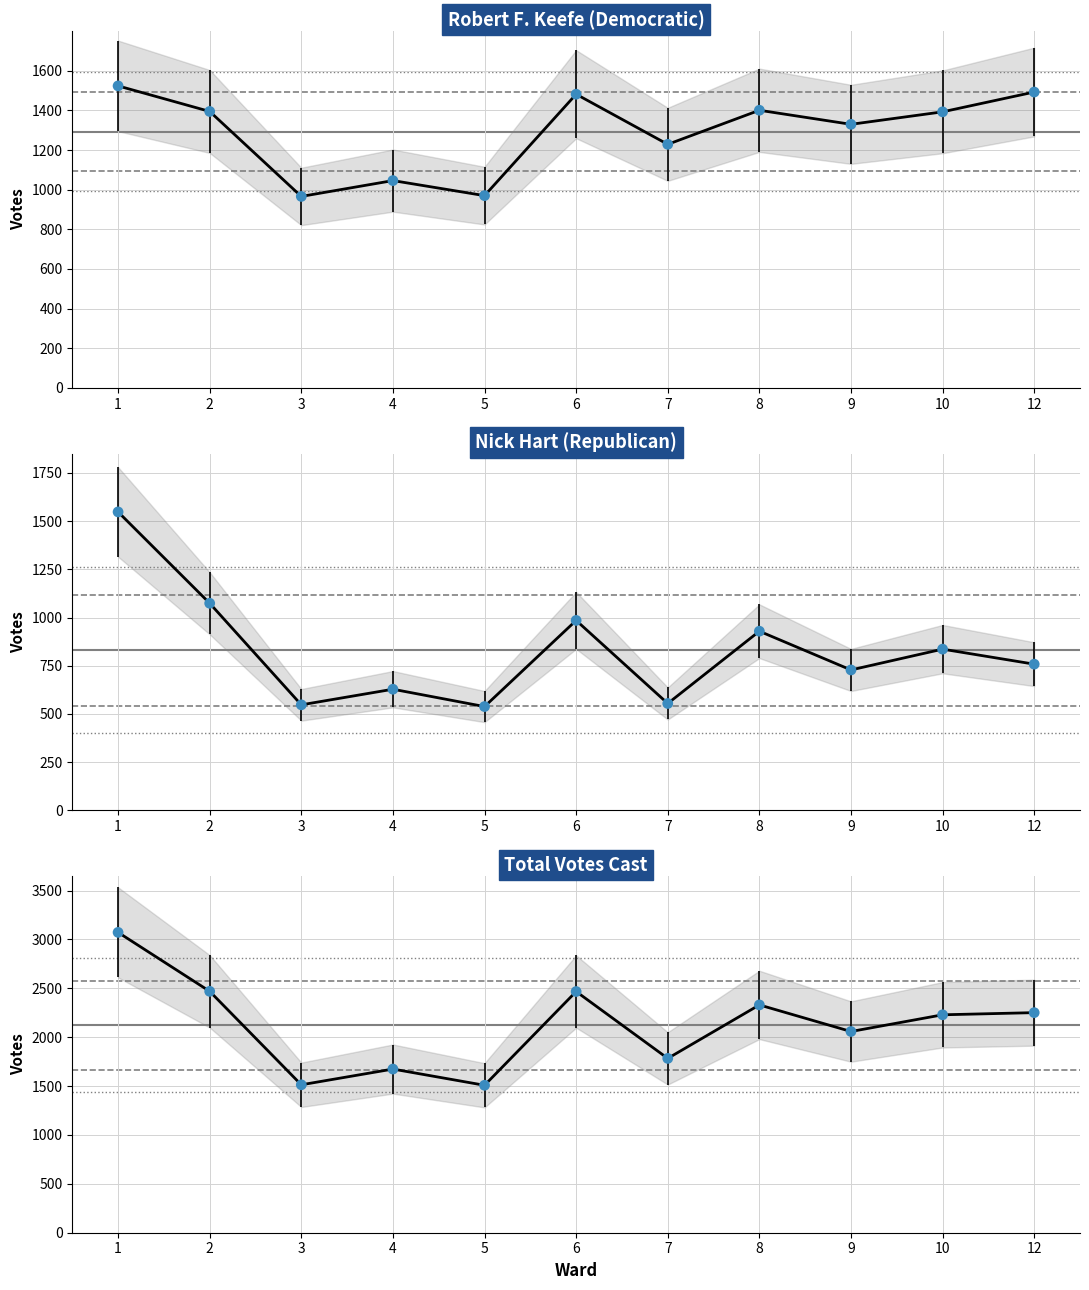

Which series reaches the minimum Y coordinate?

Nick Hart